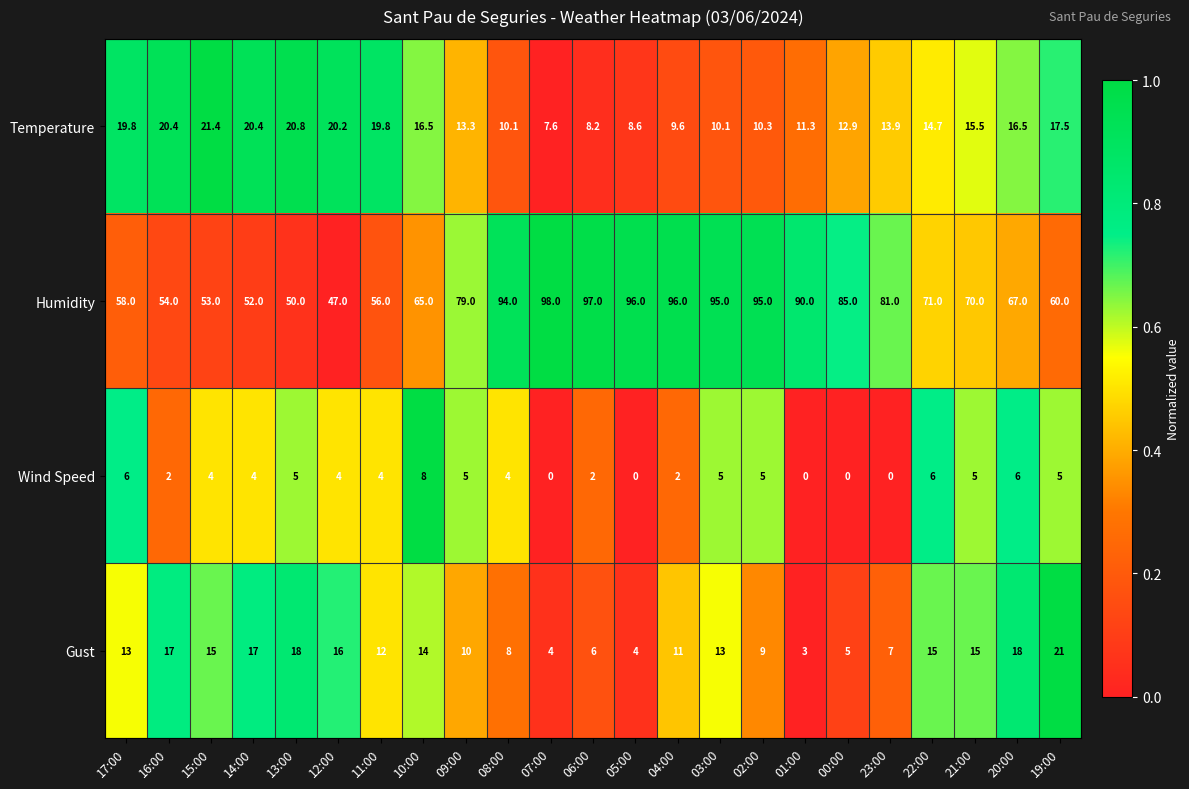

Is it true that Wind Speed equals 4.0 at 12:00?

True